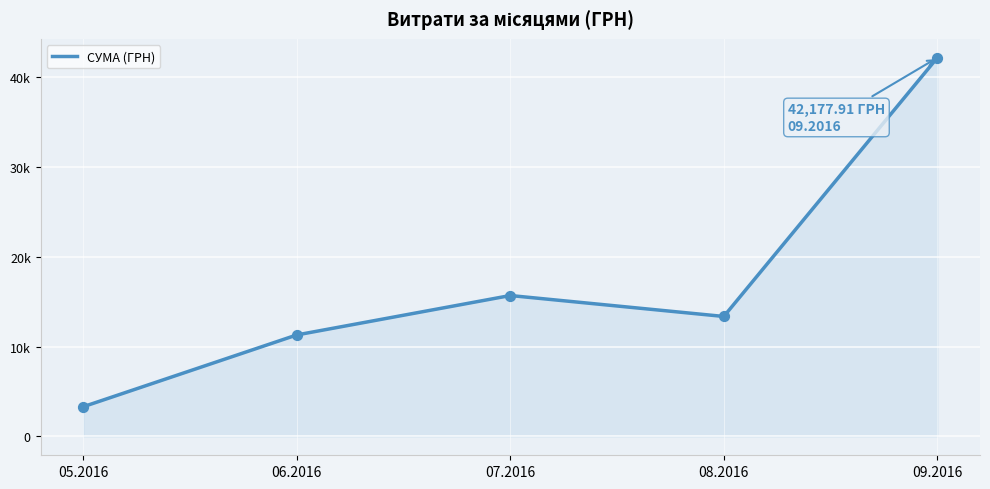

Approximately how many times larger is the value at 09.2016 compared to 07.2016?

2.7